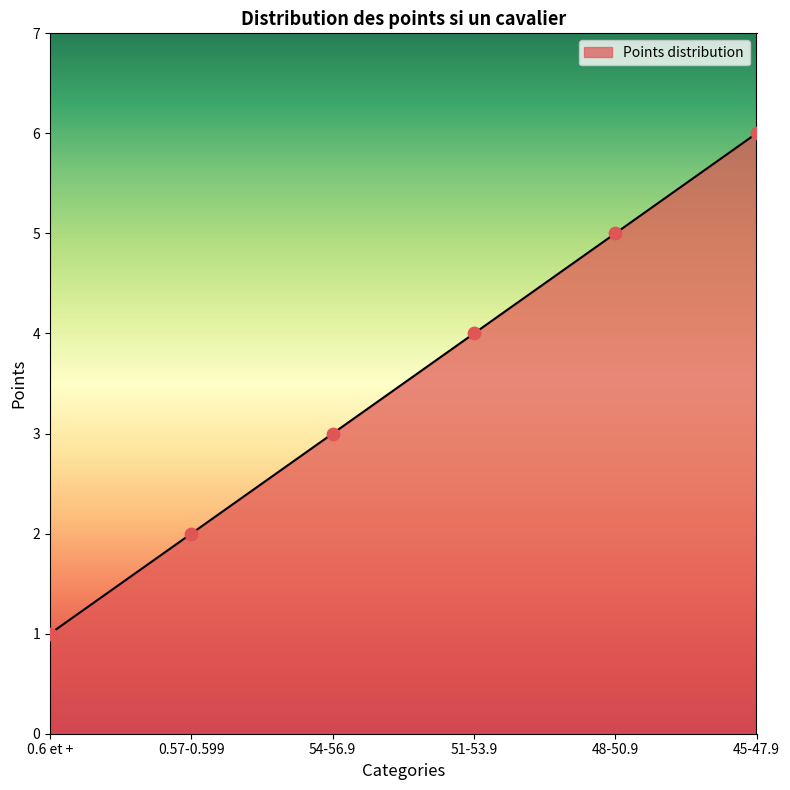

Which has a higher value, 0.6 et + or 45-47.9?

45-47.9